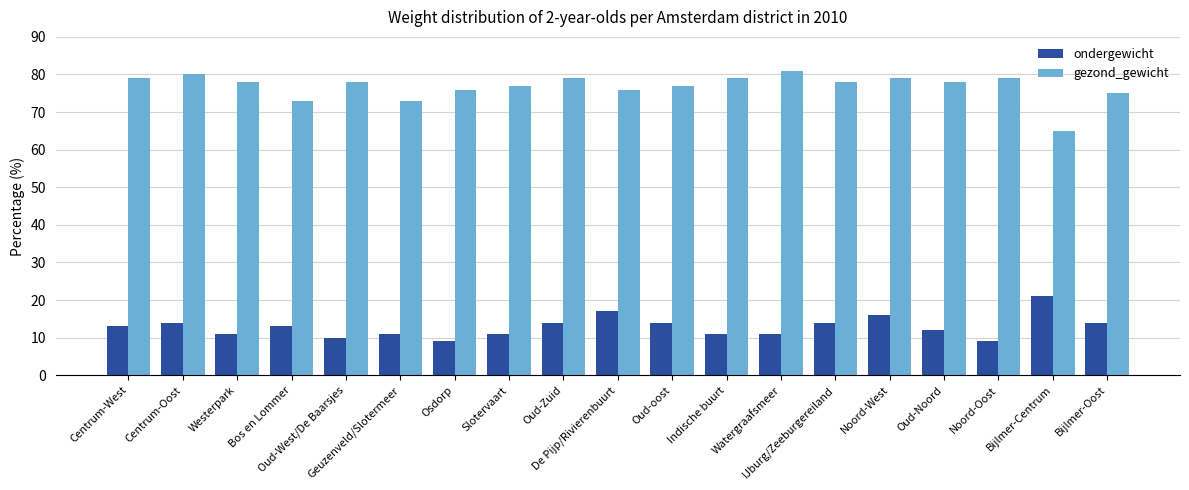

The gezond_gewicht series shows 77 at Oud-oost. True or false?

True